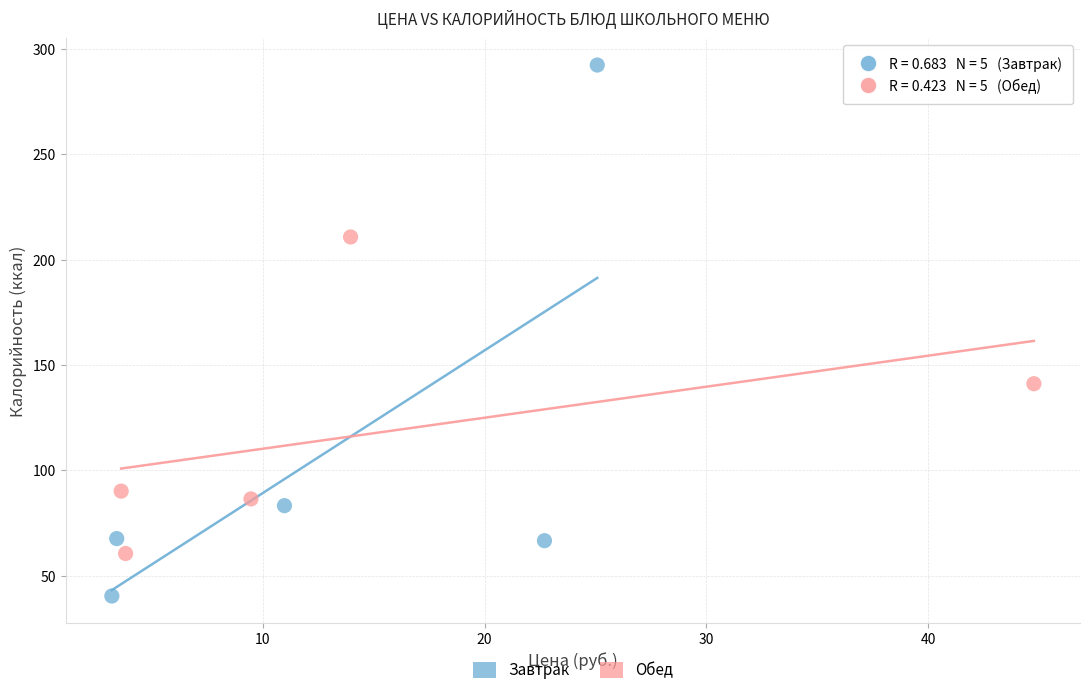

Which series has the widest spread of Y values?

Завтрак